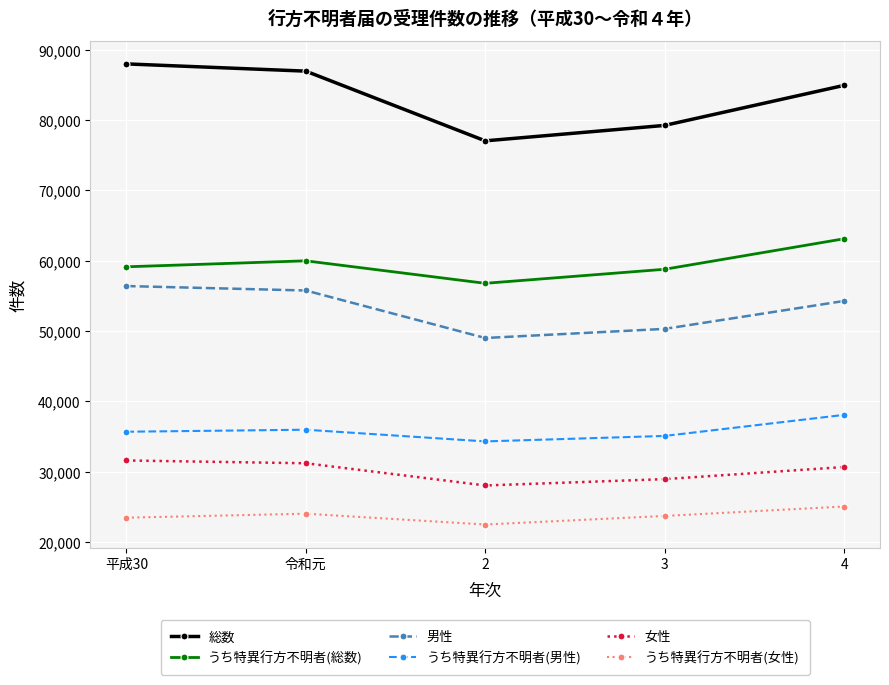

Which series has the largest range (max minus min)?

総数